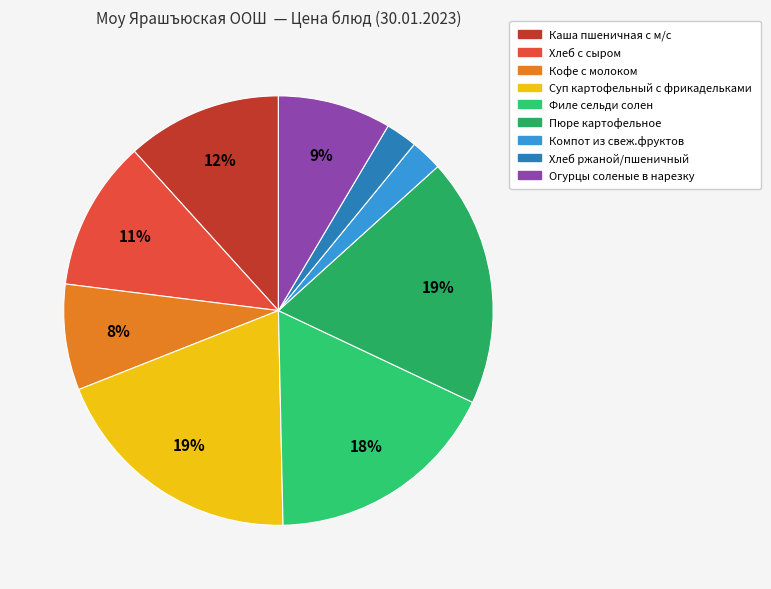

True or false: Пюре картофельное accounts for 19% of the total.

True